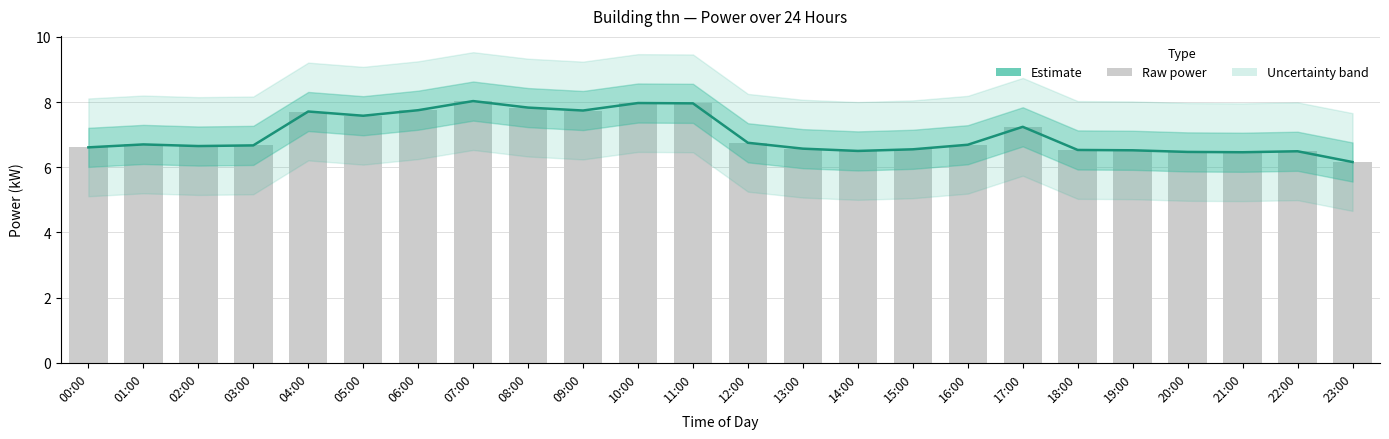

What is the difference between the maximum and minimum values in the power series?

1.9